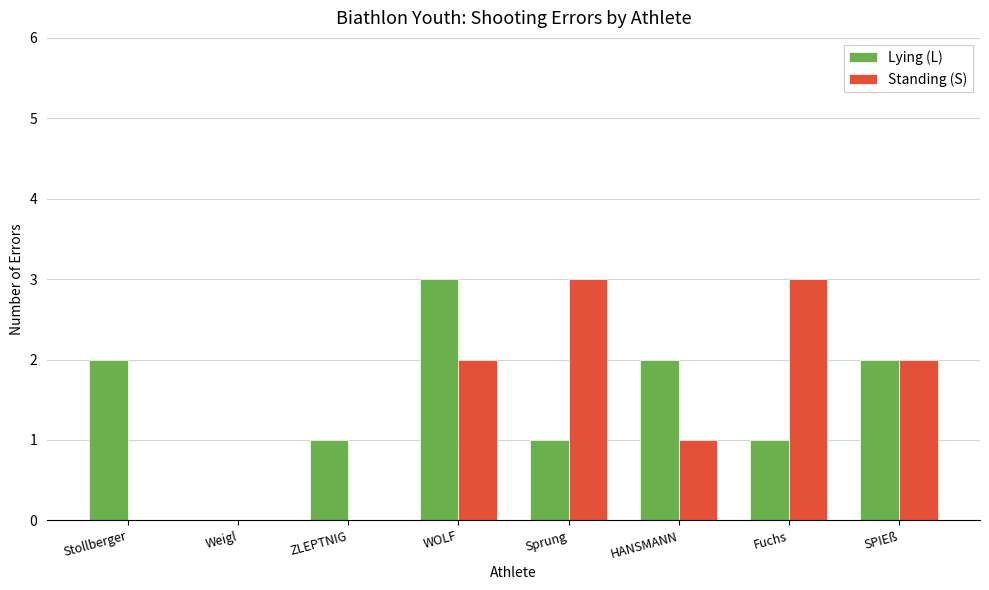

Reading right to left, list all the values displayed in this chart.

Lying (L): 2	1	2	1	3	1	0	2
Standing (S): 2	3	1	3	2	0	0	0